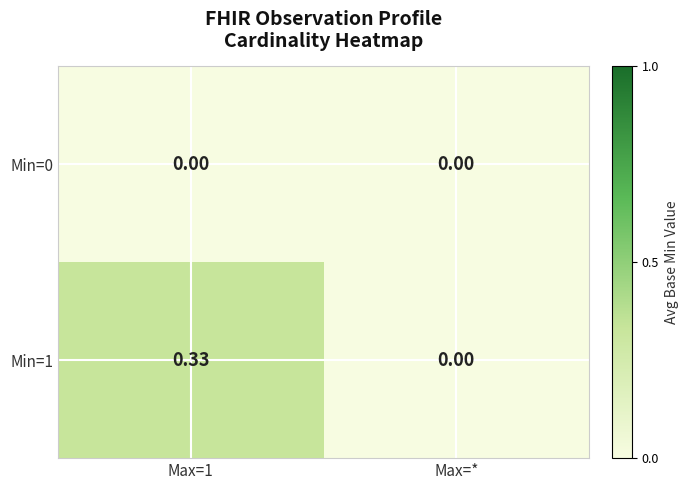

Reading right to left, list all the values displayed in this chart.

Min=0: Max=*=0.0	Max=1=0.0
Min=1: Max=*=0.0	Max=1=0.3